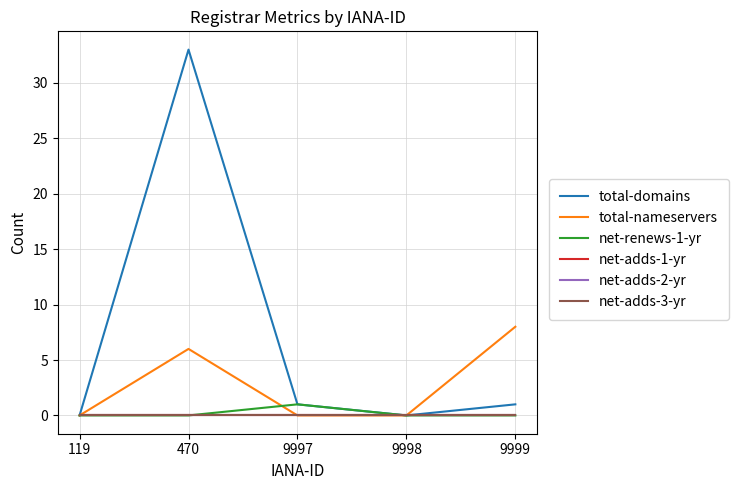

Reading left to right, transcribe all the data shown in this chart.

total-domains: 0	33	1	0	1
total-nameservers: 0	6	0	0	8
net-renews-1-yr: 0	0	1	0	0
net-adds-1-yr: 0	0	0	0	0
net-adds-2-yr: 0	0	0	0	0
net-adds-3-yr: 0	0	0	0	0